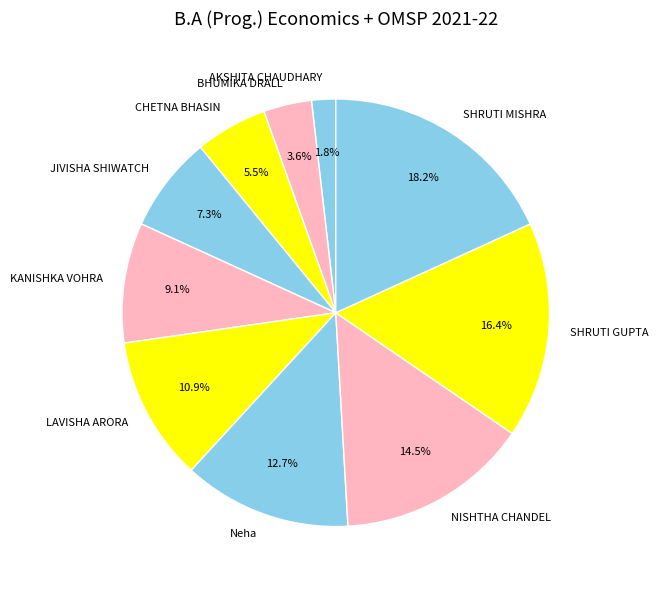

Rank the categories by value from lowest to highest.

AKSHITA CHAUDHARY, BHUMIKA DRALL, CHETNA BHASIN, JIVISHA SHIWATCH, KANISHKA VOHRA, LAVISHA ARORA, Neha, NISHTHA CHANDEL, SHRUTI GUPTA, SHRUTI MISHRA